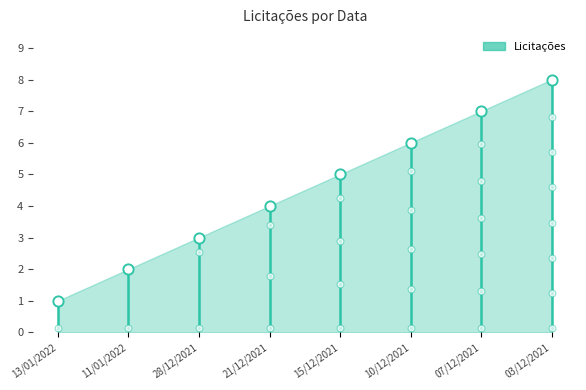

Between 13/01/2022 and 07/12/2021, which is larger?

07/12/2021